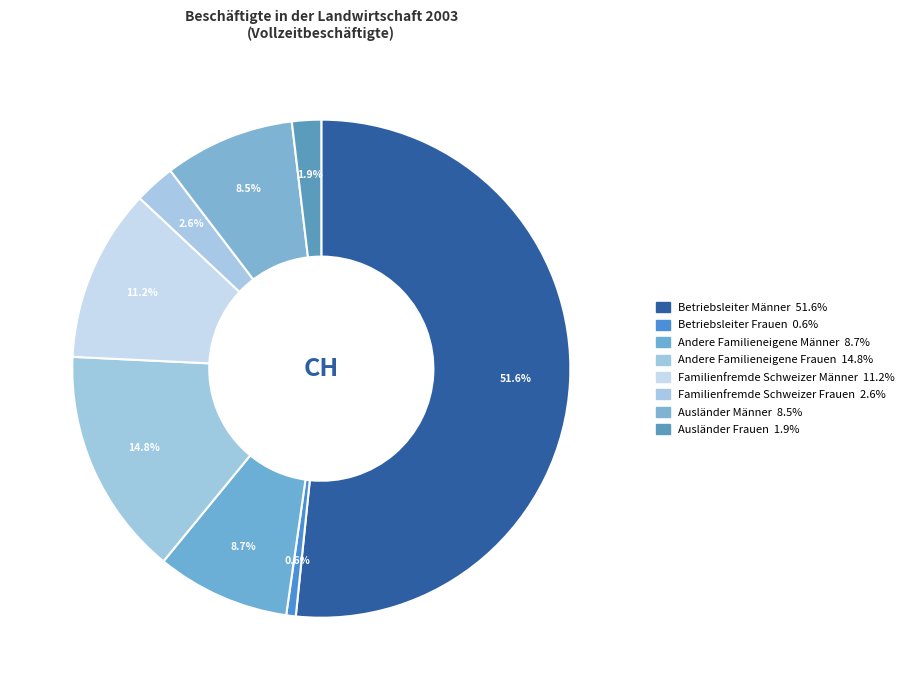

Which slice represents more than half of the pie?

Betriebsleiter Männer